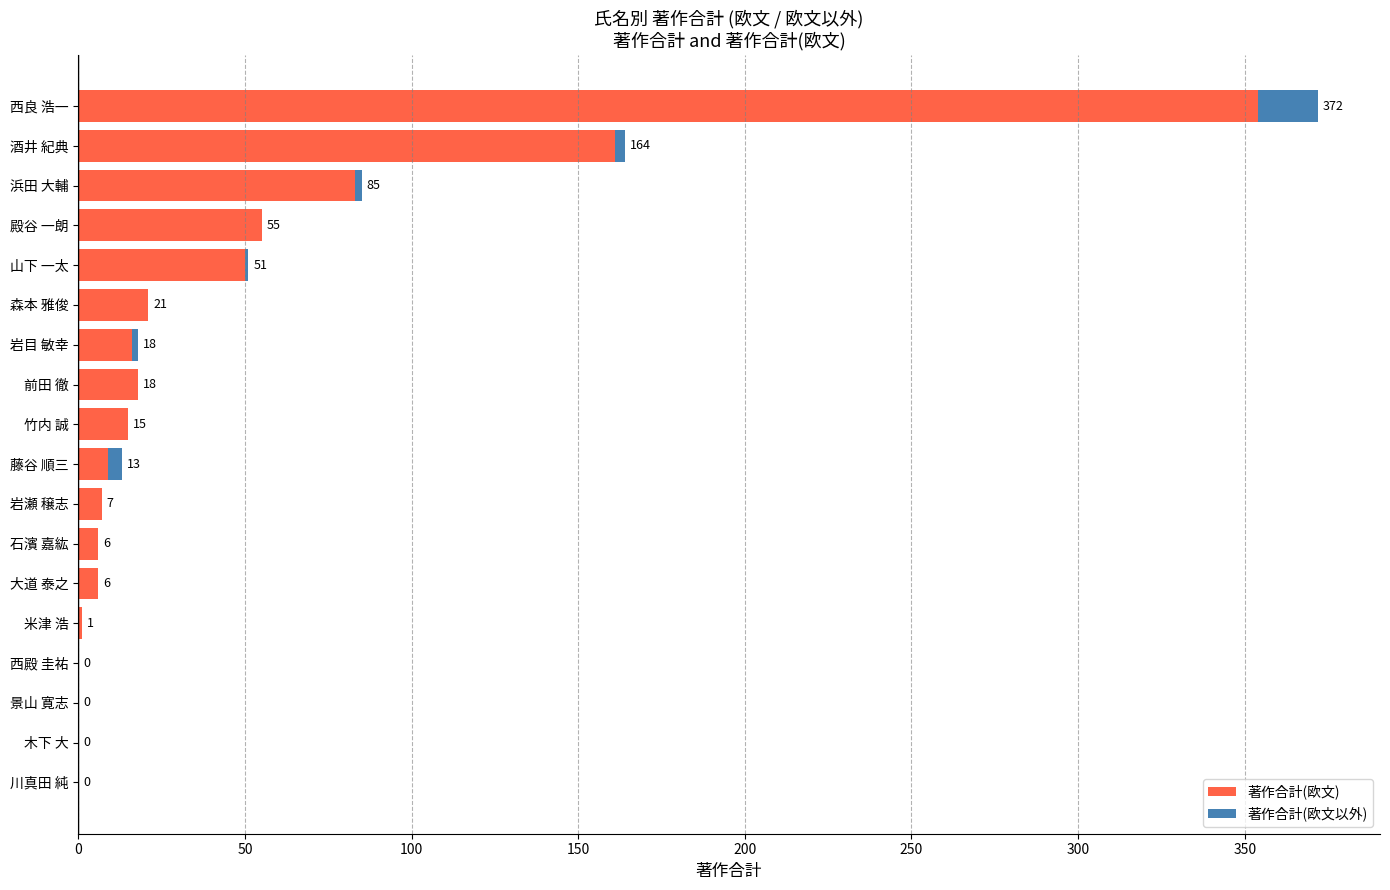

What is the sum of all 著作合計(欧文) values?

802